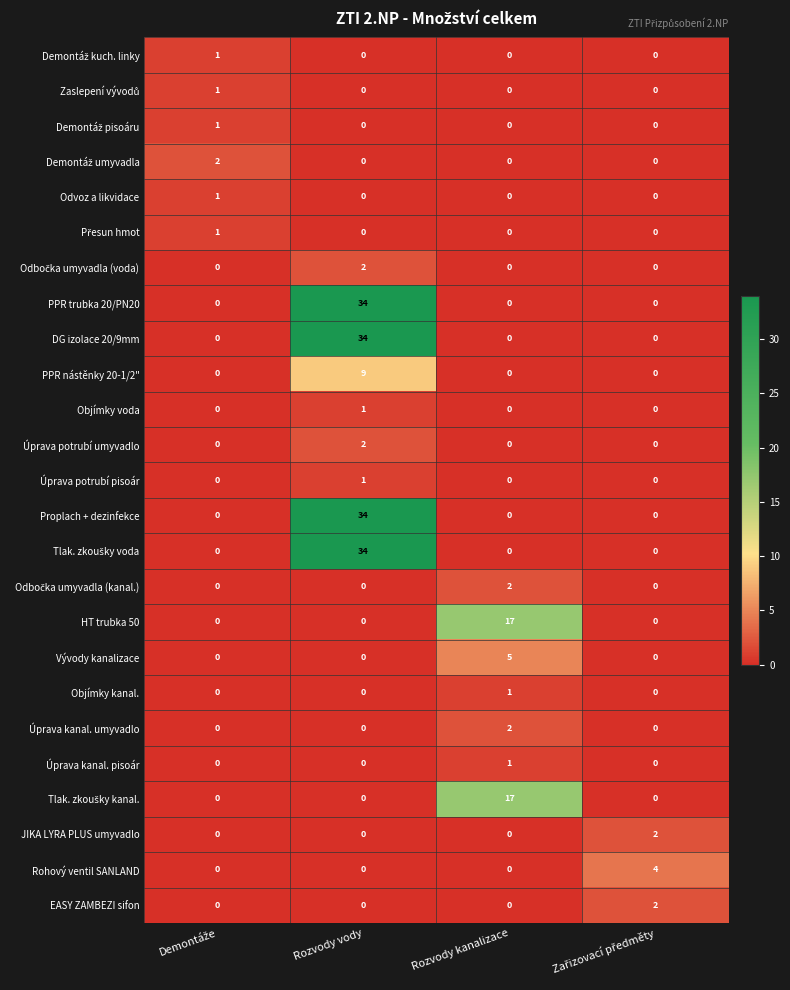

What is the highest value of the PPR nástěnky 20-1/2" series?

9